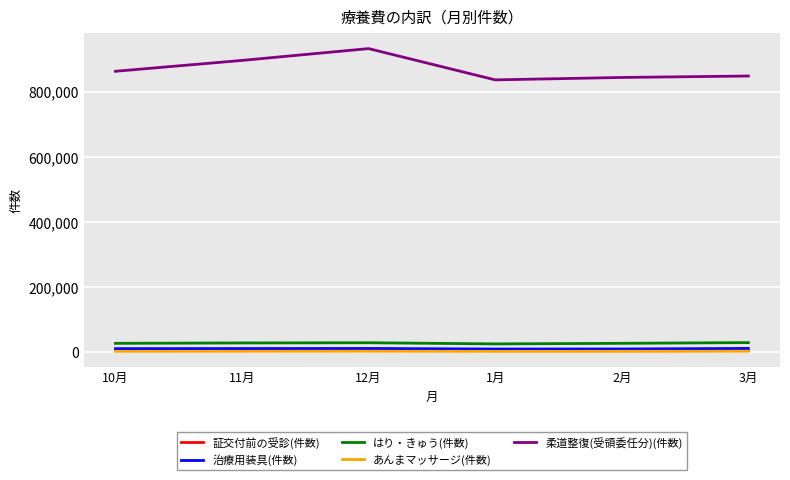

True or false: 柔道整復(受領委任分)(件数) has a value of 843170 at 2月.

True